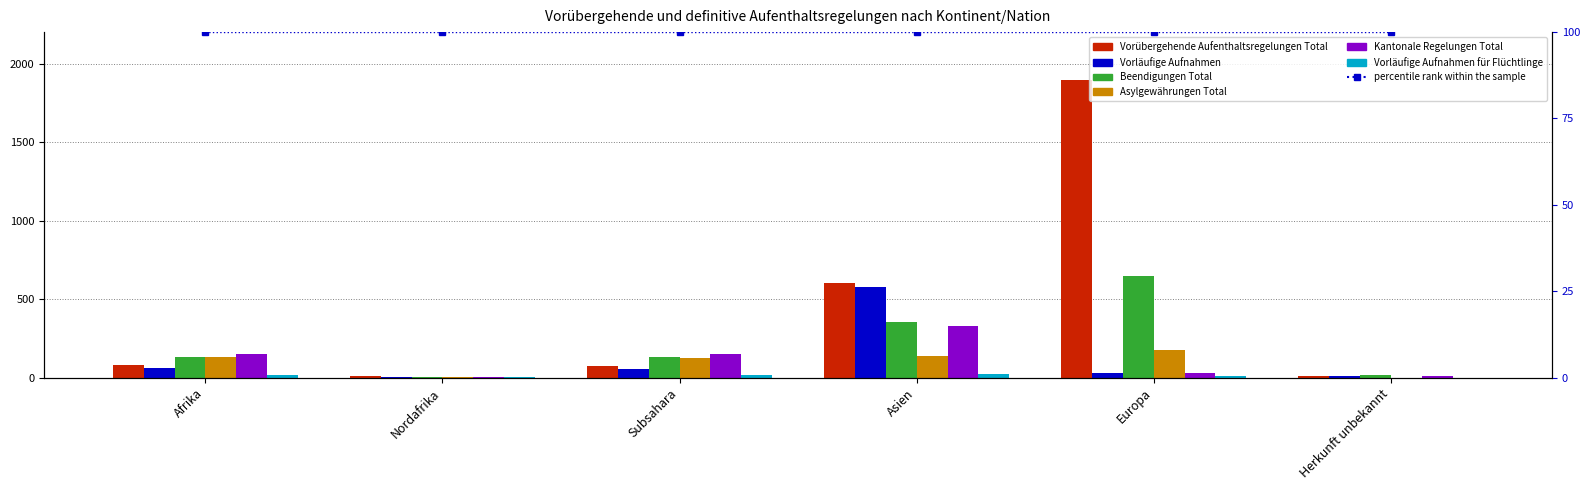

What is the label of the 2nd bar from the right?

Europa